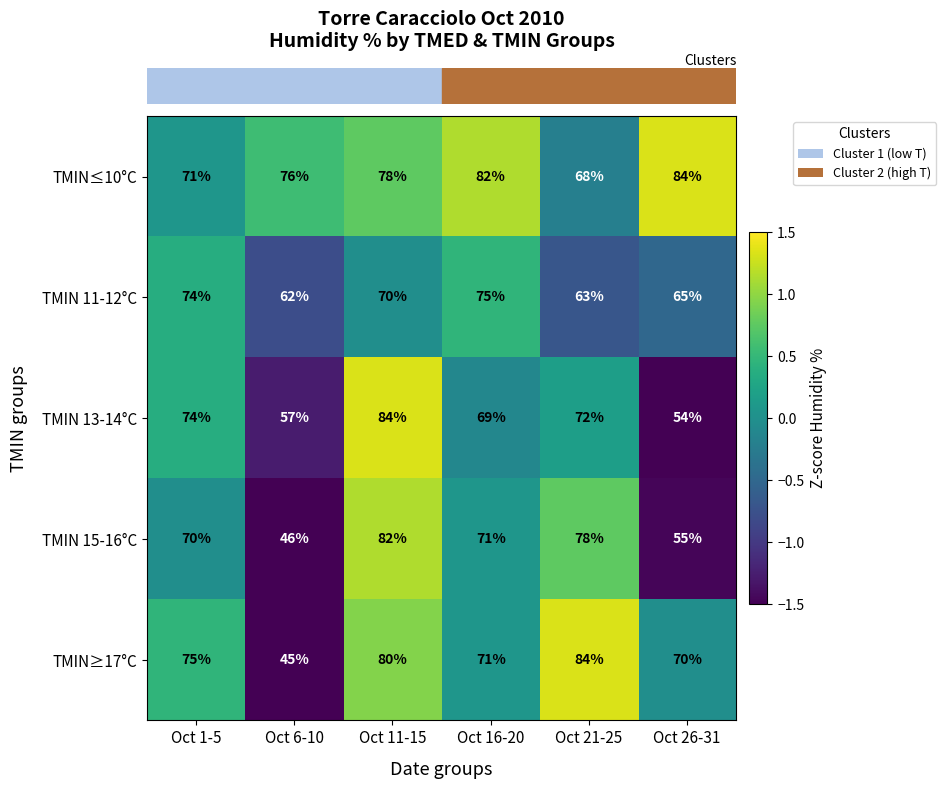

At Oct 11-15, list the series in order from largest to smallest.

TMIN 13-14°C, TMIN 15-16°C, TMIN≥17°C, TMIN≤10°C, TMIN 11-12°C